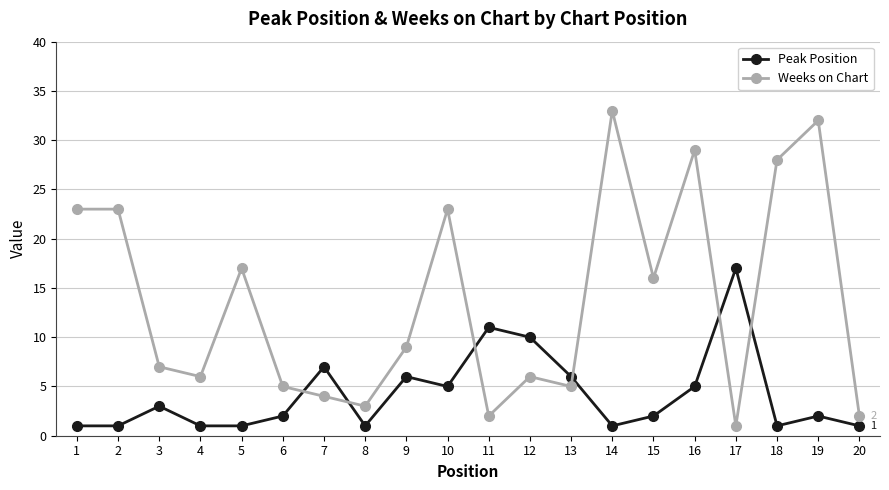

What is the sum of all Weeks on Chart values?

274